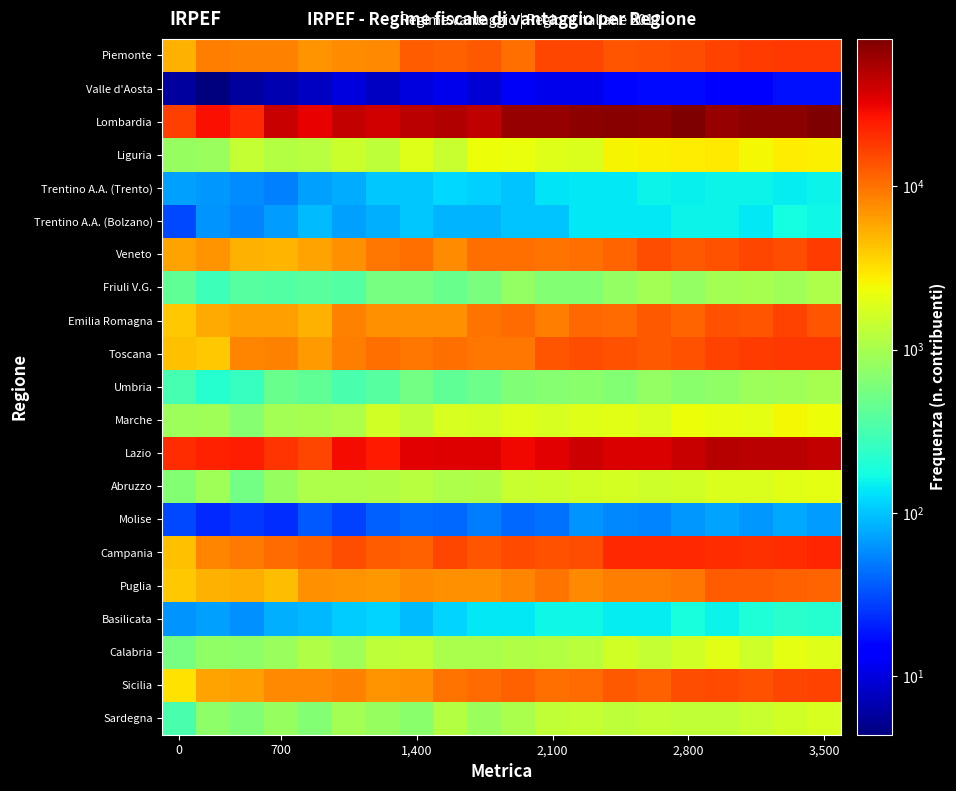

How many data points does each series have?

20